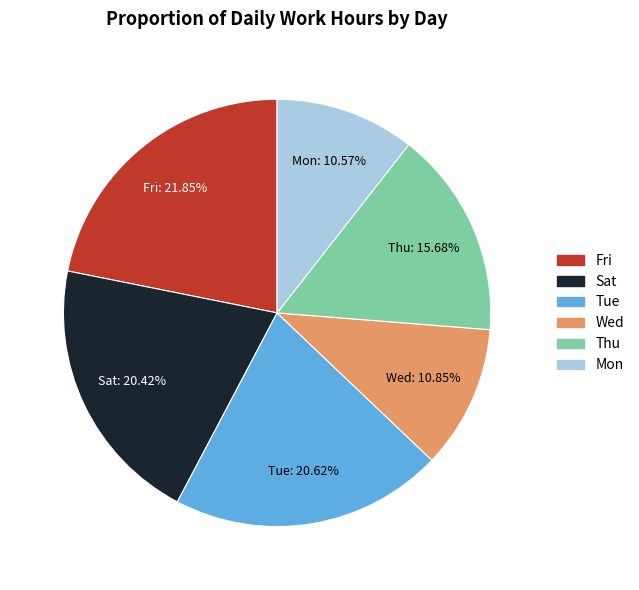

The Tue slice represents 15% of the pie. True or false?

False